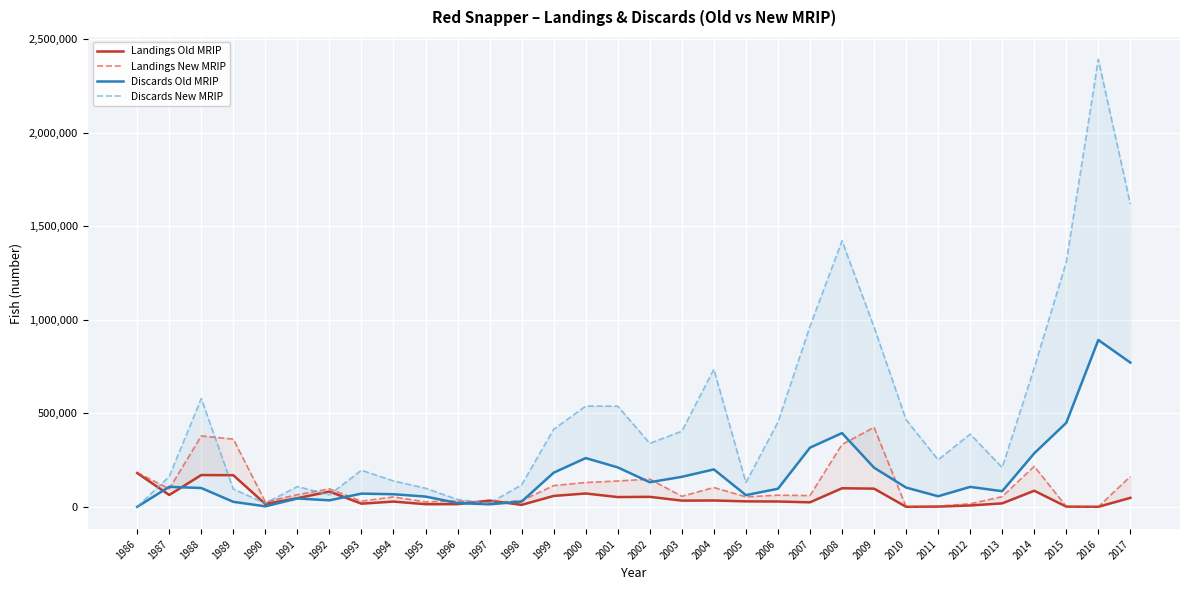

The value of Landings Old MRIP at 2014 is 51622.7. True or false?

False